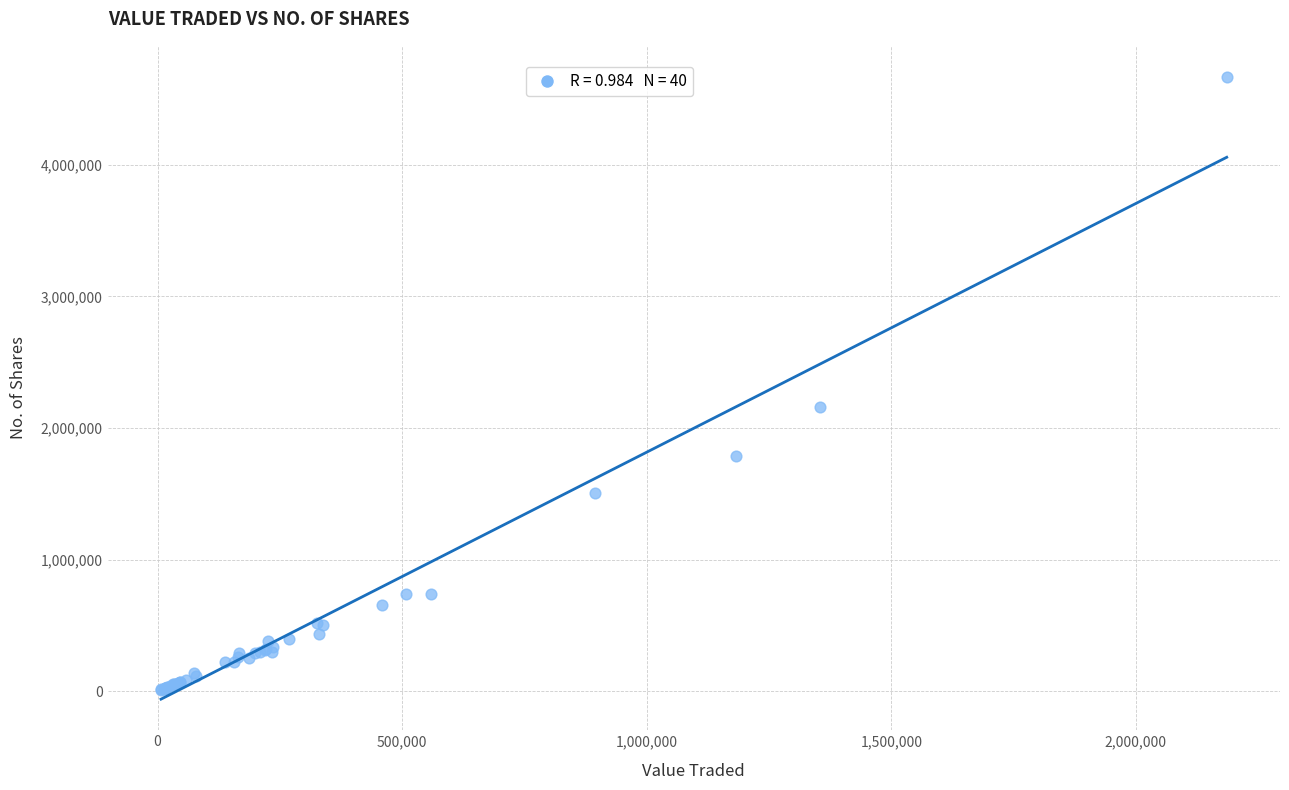

What Y value in the scatter plot is closest to 2338666?

2156794